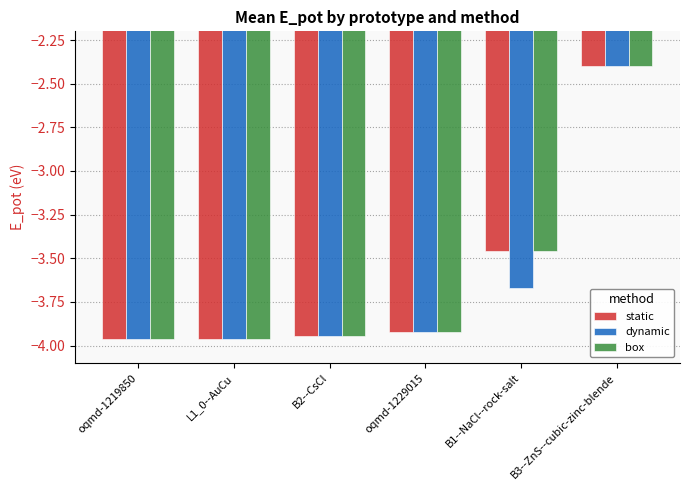

At which category is the sum across all series the highest?

B3--ZnS--cubic-zinc-blende